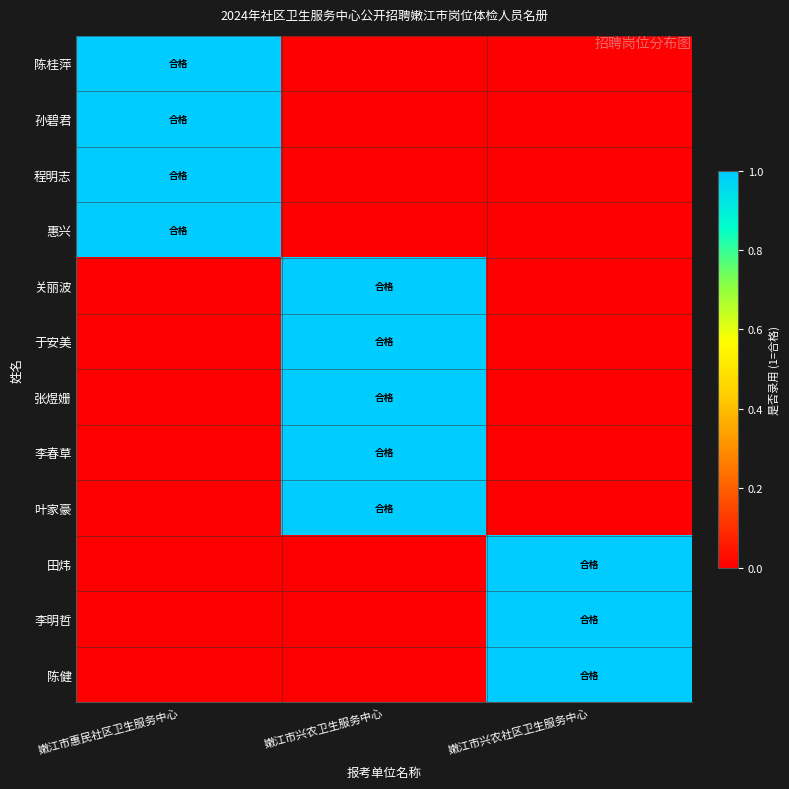

Which series has the largest total across all categories?

陈桂萍